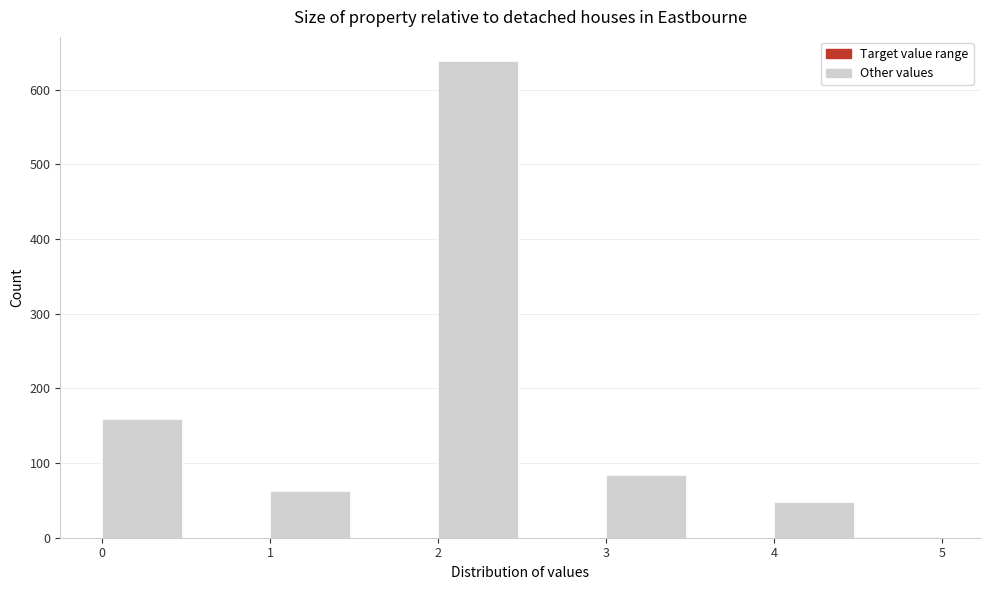

Reading left to right, transcribe this chart: for each bar, give the range it covers on the x-axis and its height. The values are not printed on the chart, so give them approximately, as read against the axis.

0.0 to 0.5: 160
0.5 to 1.0: 0
1.0 to 1.5: 60
1.5 to 2.0: 0
2.0 to 2.5: 640
2.5 to 3.0: 0
3.0 to 3.5: 80
3.5 to 4.0: 0
4.0 to 4.5: 50
4.5 to 5.0: under 10